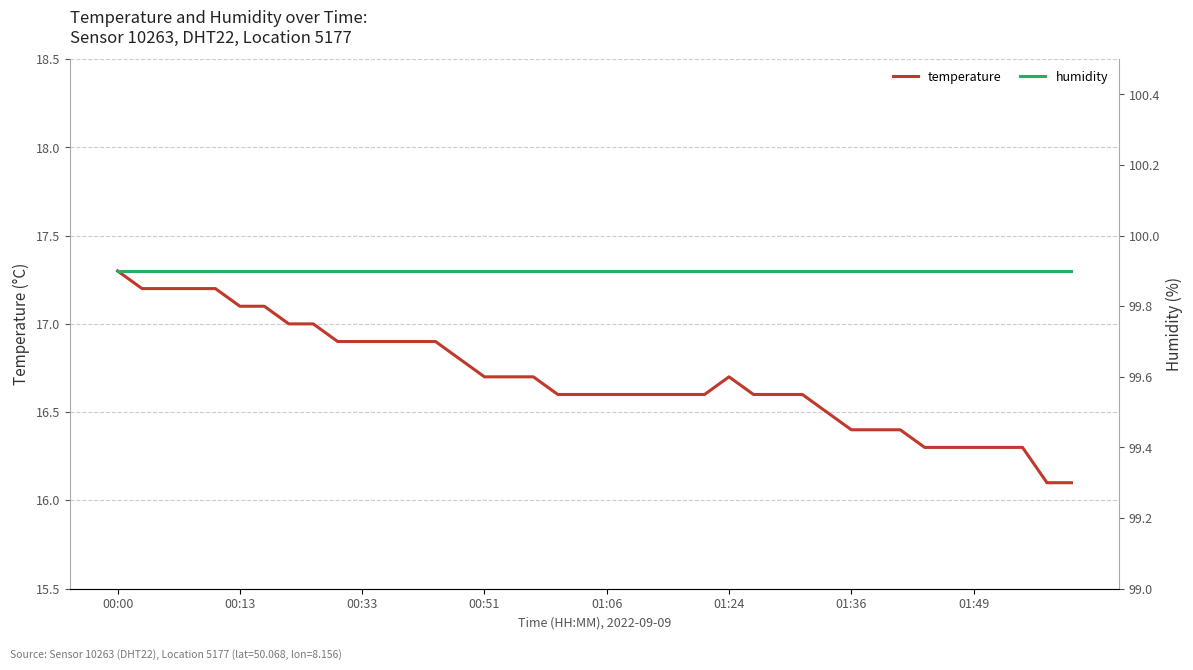

Reading left to right, list all the values displayed in this chart.

temperature: 17.3	17.2	17.2	17.2	17.2	17.1	17.1	17.0	17.0	16.9	16.9	16.9	16.9	16.9	16.8	16.7	16.7	16.7	16.6	16.6	16.6	16.6	16.6	16.6	16.6	16.7	16.6	16.6	16.6	16.5	16.4	16.4	16.4	16.3	16.3	16.3	16.3	16.3	16.1	16.1
humidity: 99.9	99.9	99.9	99.9	99.9	99.9	99.9	99.9	99.9	99.9	99.9	99.9	99.9	99.9	99.9	99.9	99.9	99.9	99.9	99.9	99.9	99.9	99.9	99.9	99.9	99.9	99.9	99.9	99.9	99.9	99.9	99.9	99.9	99.9	99.9	99.9	99.9	99.9	99.9	99.9